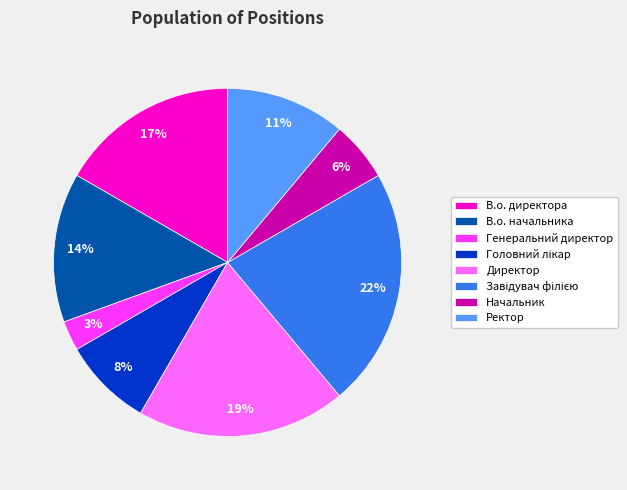

Which slice is the smallest?

Генеральний директор